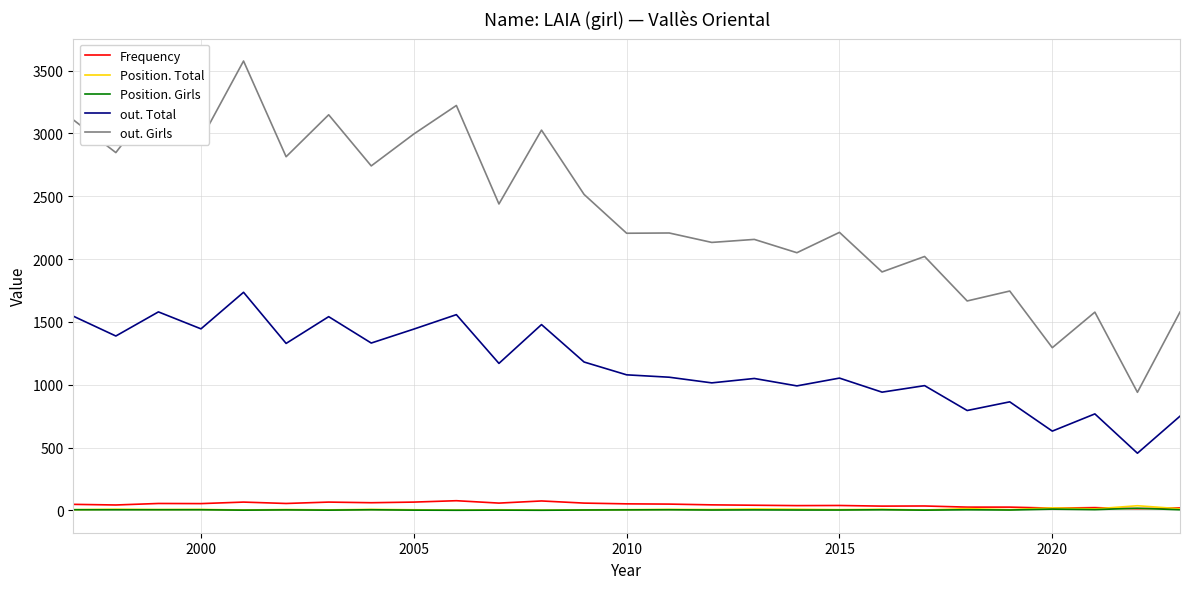

Which series has the widest spread of values?

out. Girls